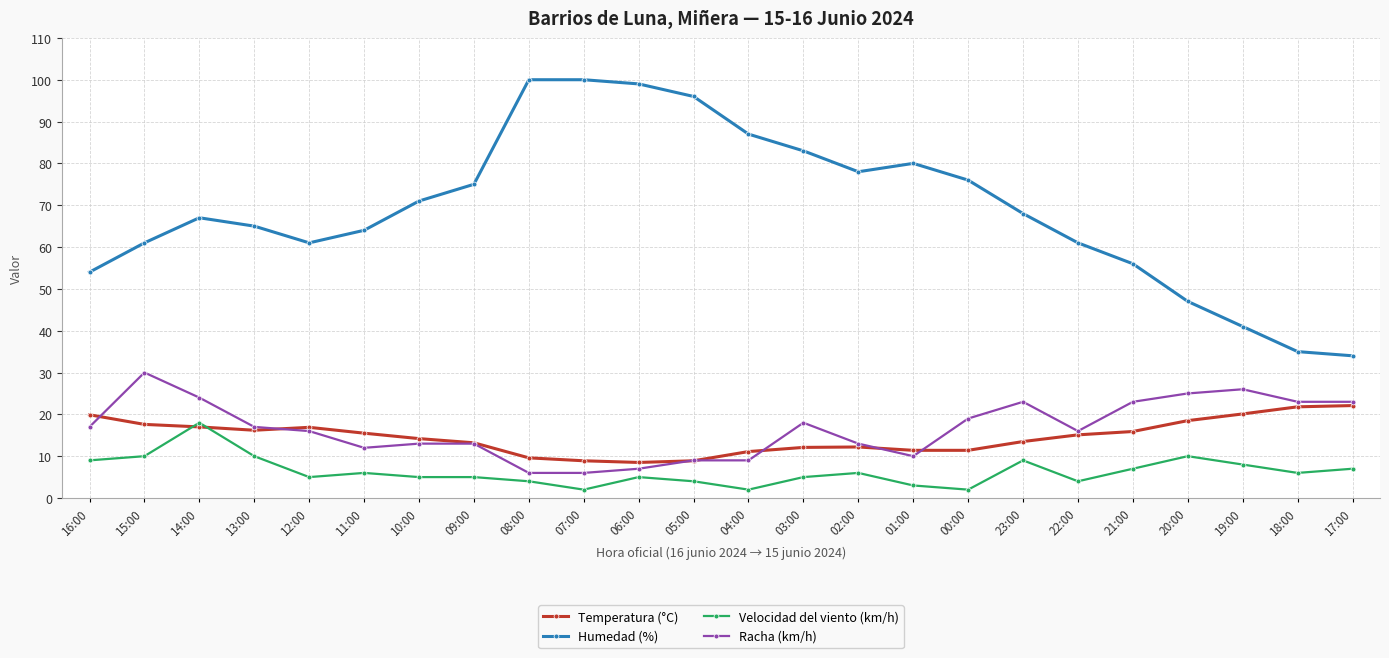

How many lines are shown in the chart?

4